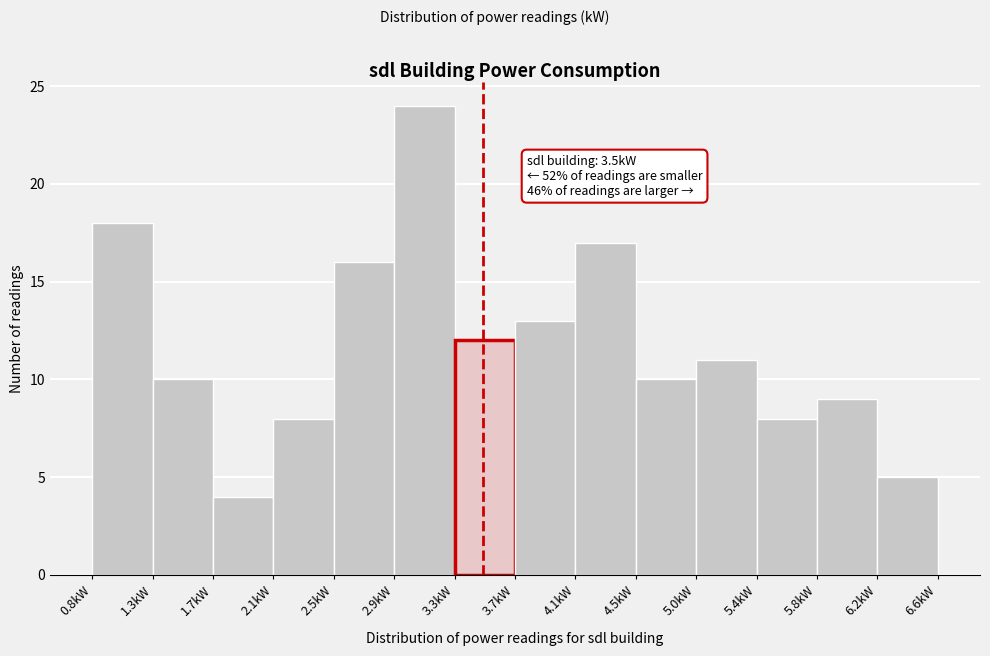

Which range on the x-axis has the tallest bar?

2.90 to 3.30